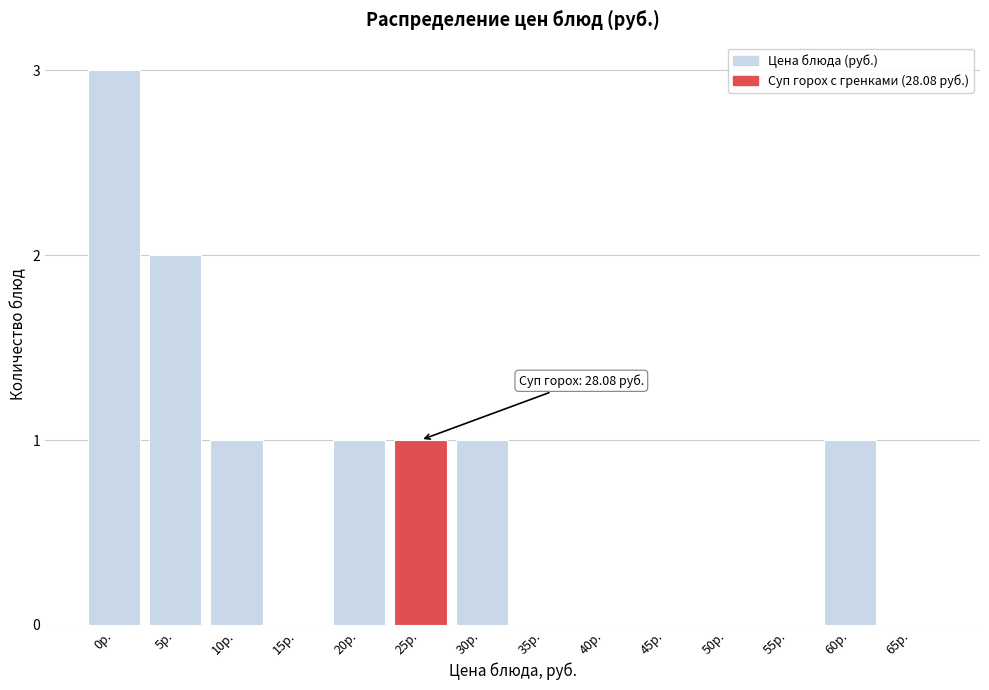

Reading left to right, extract all data points from this chart.

0р.=3	5р.=2	10р.=1	15р.=0	20р.=1	25р.=1	30р.=1	35р.=0	40р.=0	45р.=0	50р.=0	55р.=0	60р.=1	65р.=0